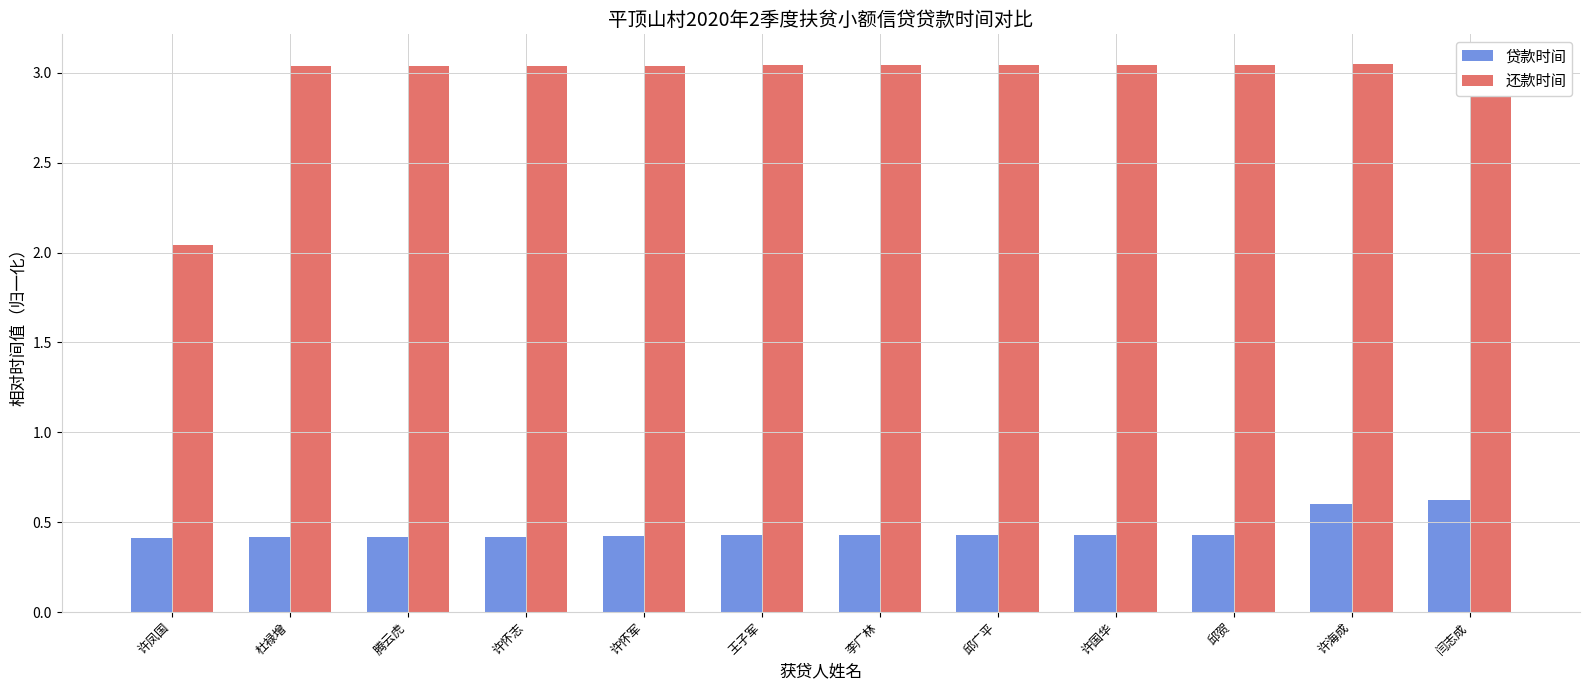

How many categories are shown in the chart?

12